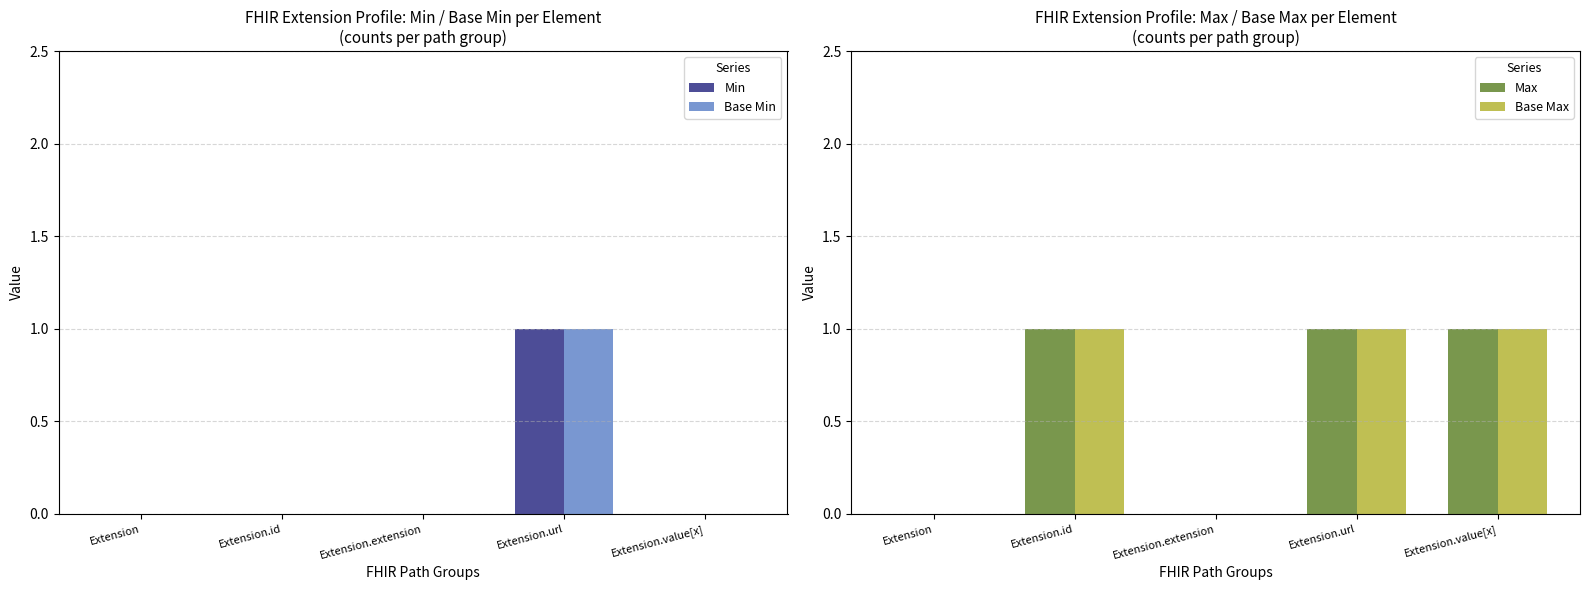

How many groups of bars are there?

5